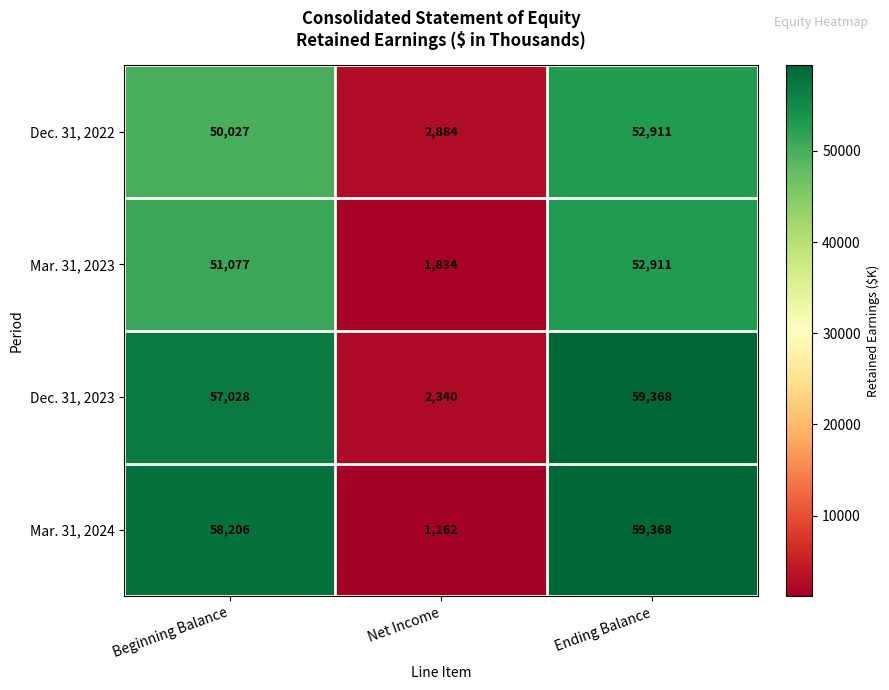

What is the difference between the Dec. 31, 2022 values at Ending Balance and Beginning Balance?

2884